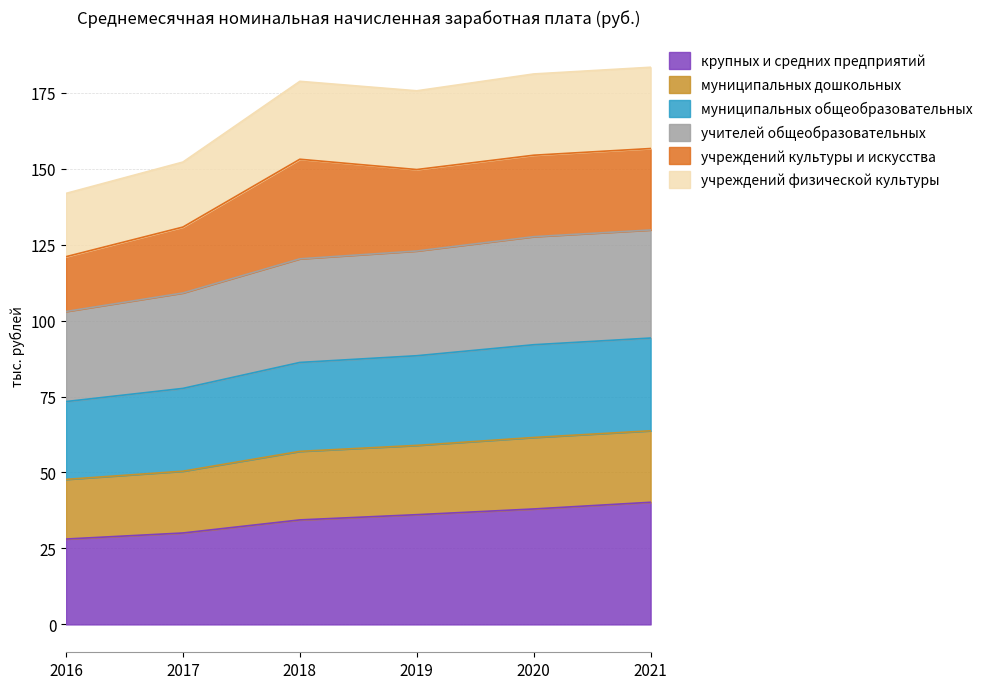

True or false: муниципальных общеобразовательных has more than 1 points higher than both neighbors.

False